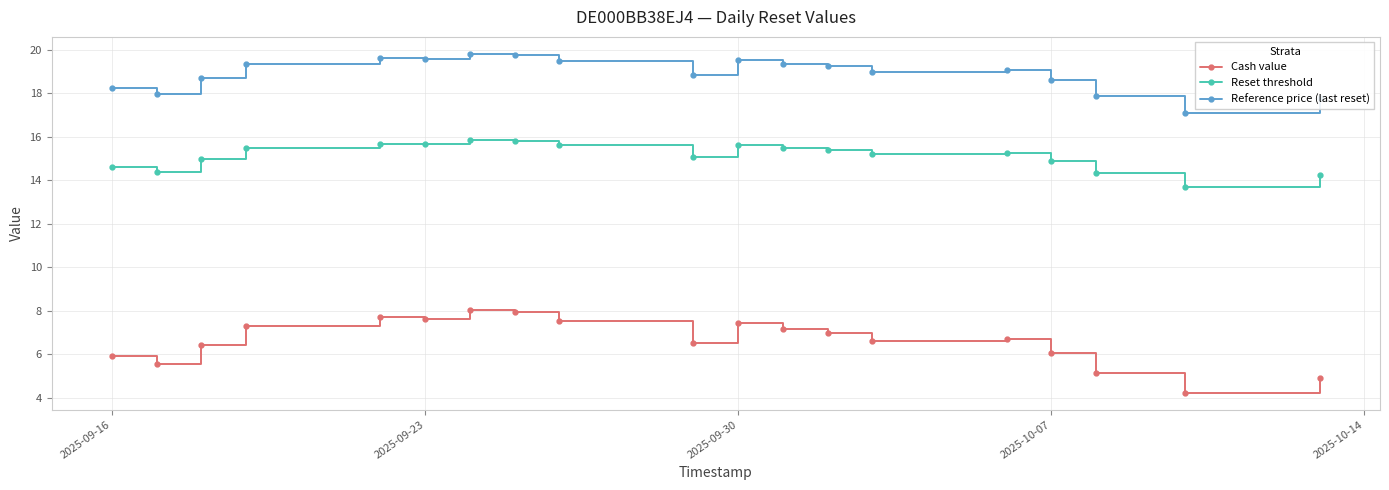

What is the average value of the Reset threshold series?

15.1